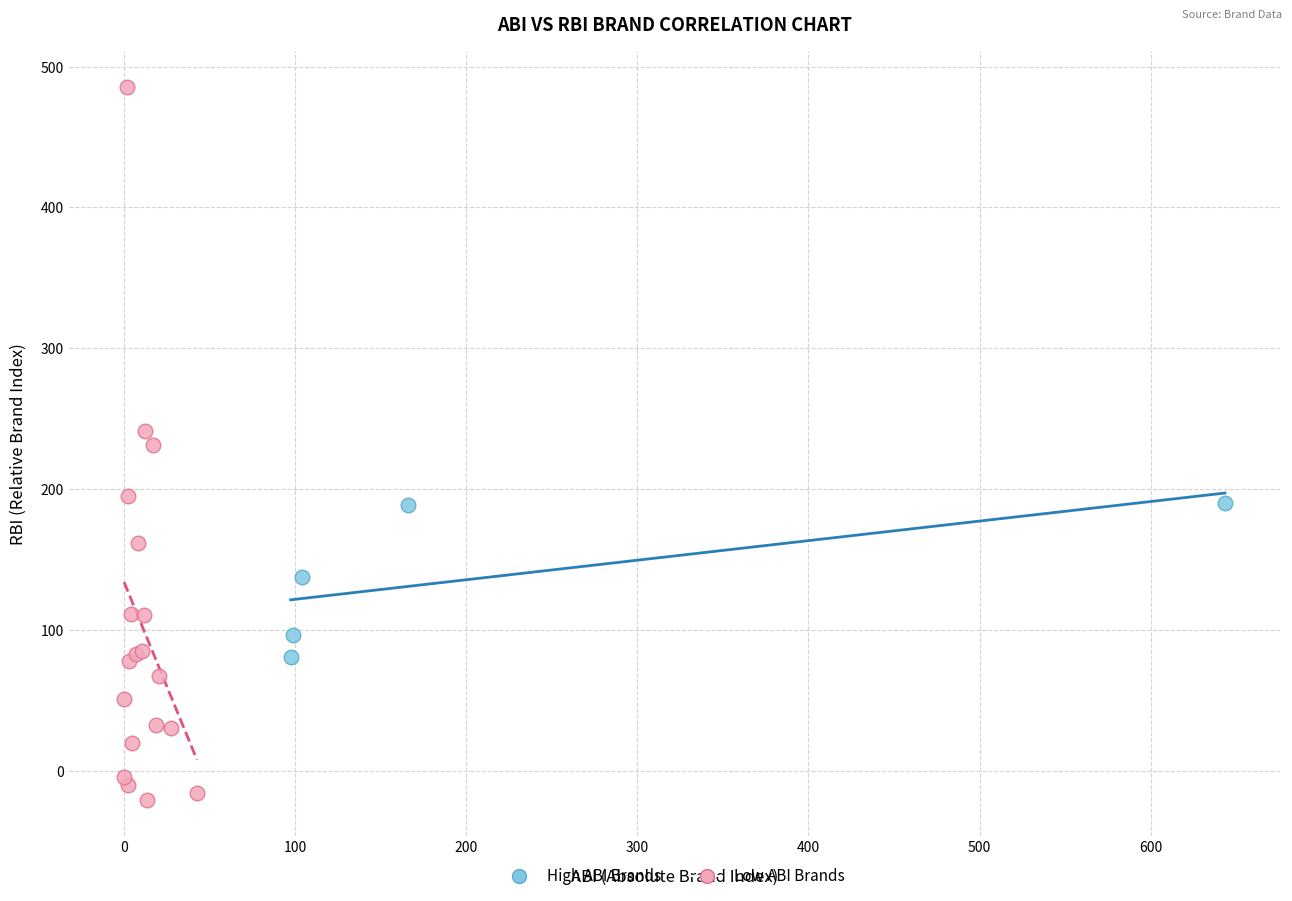

Which series has the largest Y range (max minus min)?

Low ABI Brands